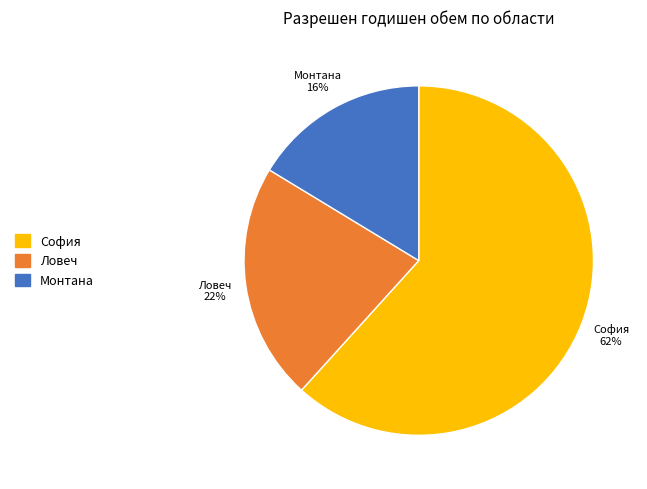

Which has a higher value, Монтана or София?

София